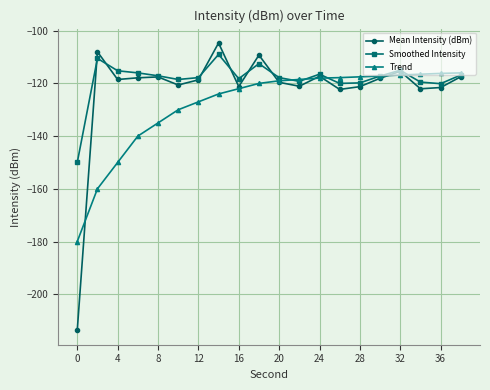

Which series has the largest range (max minus min)?

Mean Intensity (dBm)